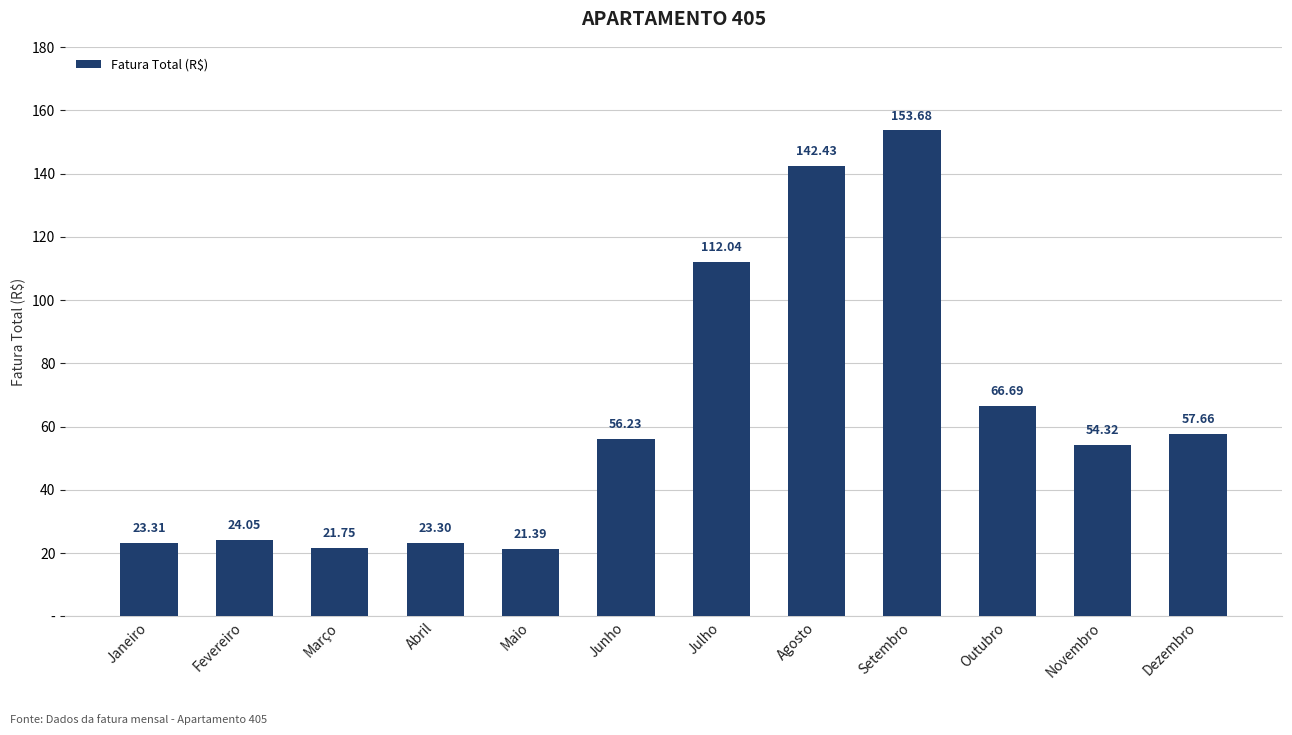

Reading left to right, what are all the values shown in this chart?

23.3	24.1	21.8	23.3	21.4	56.2	112.0	142.4	153.7	66.7	54.3	57.7